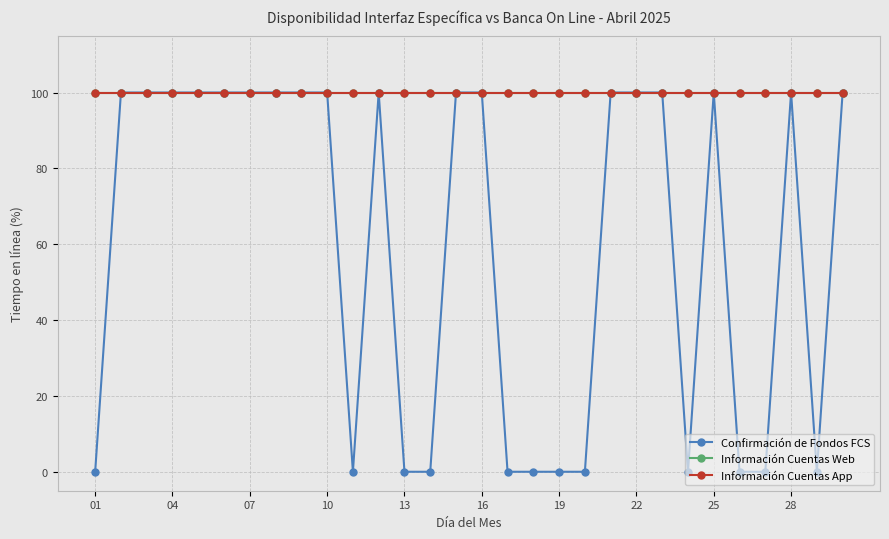

Does the chart have visible grid lines?

Yes